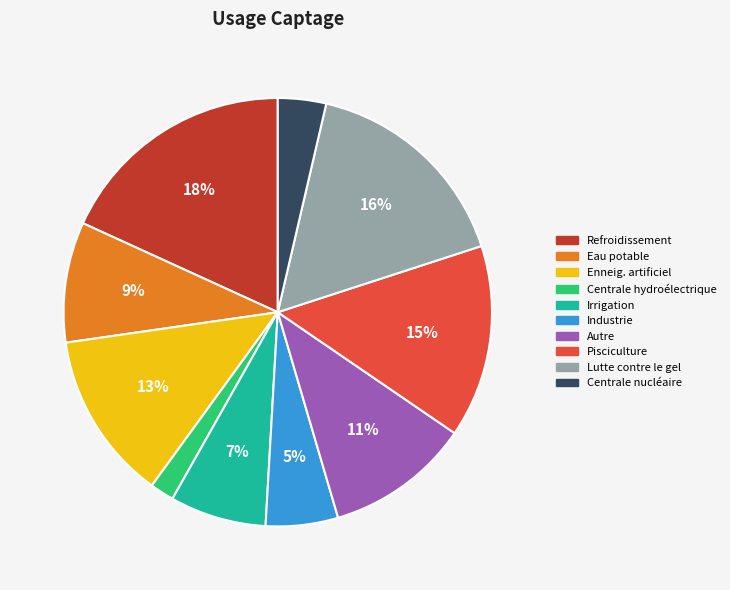

Which category has the biggest portion of the pie?

Refroidissement